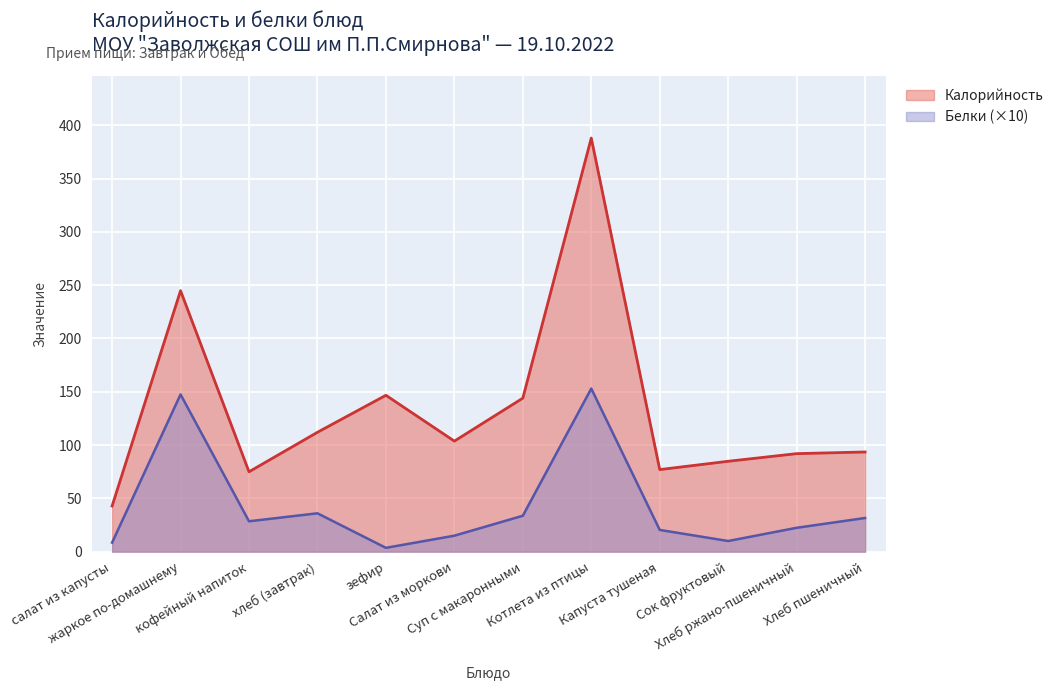

True or false: Белки has a value of 3.6 at зефир.

True